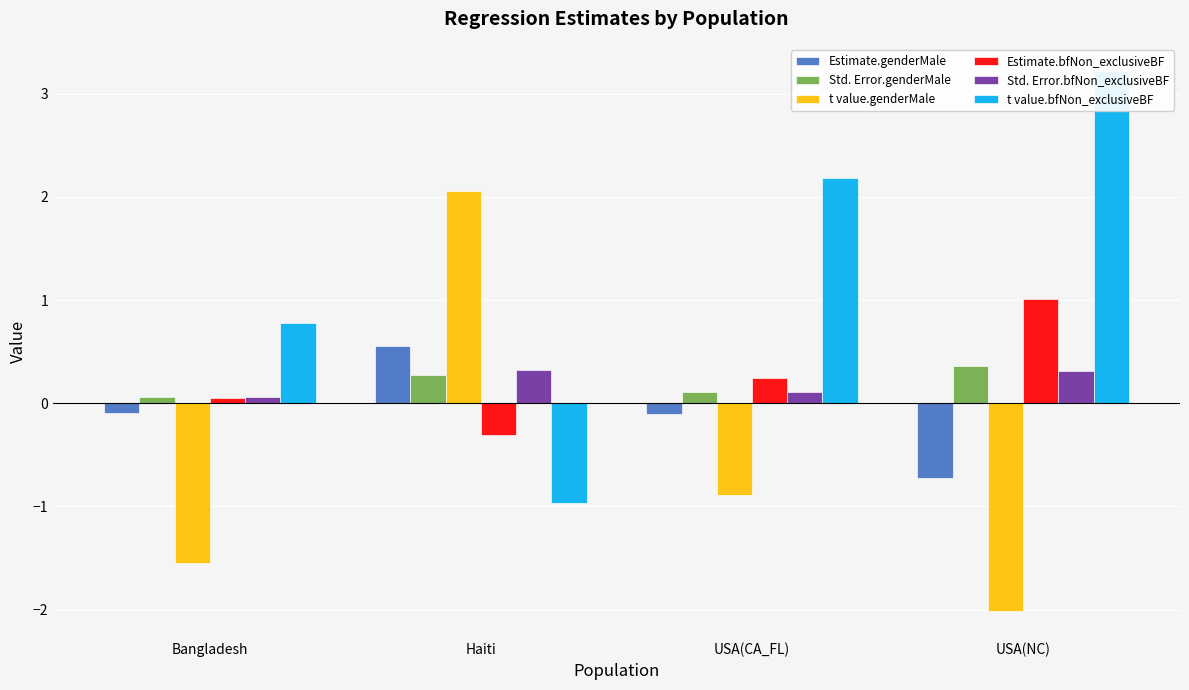

Reading left to right, list all the values displayed in this chart.

Estimate.genderMale: -0.1	0.6	-0.1	-0.7
Std. Error.genderMale: 0.1	0.3	0.1	0.4
t value.genderMale: -1.5	2.1	-0.9	-2.0
Estimate.bfNon_exclusiveBF: 0.0	-0.3	0.2	1.0
Std. Error.bfNon_exclusiveBF: 0.1	0.3	0.1	0.3
t value.bfNon_exclusiveBF: 0.8	-1.0	2.2	3.2